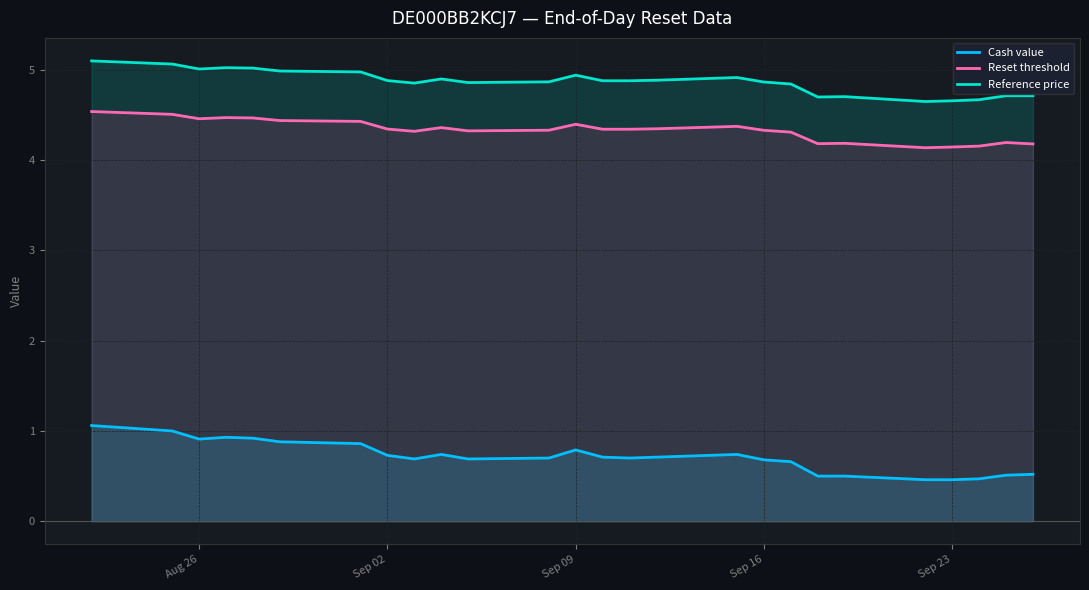

True or false: Reference price and Reset threshold intersect in this chart.

False